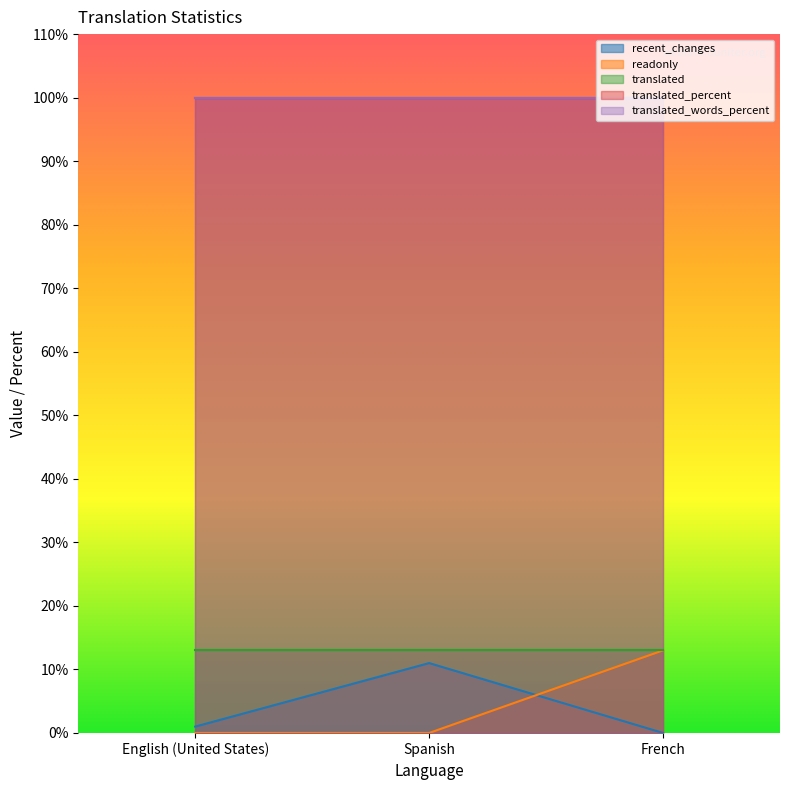

How many positive values does the recent_changes series have?

2